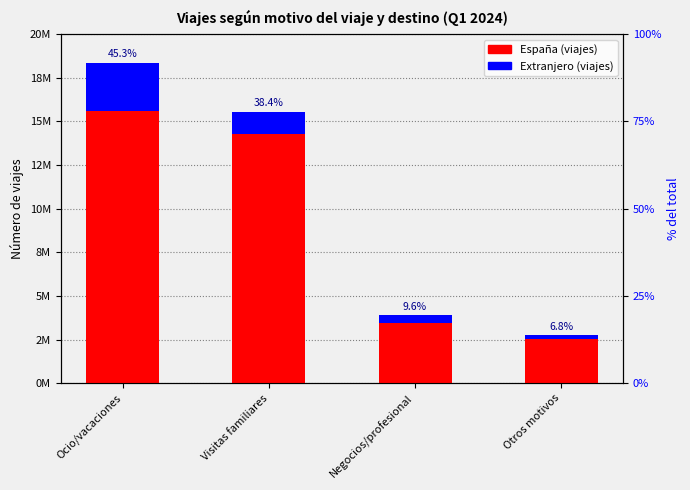

Read the España (viajes) value at Otros motivos, to the nearest 100.

2529400